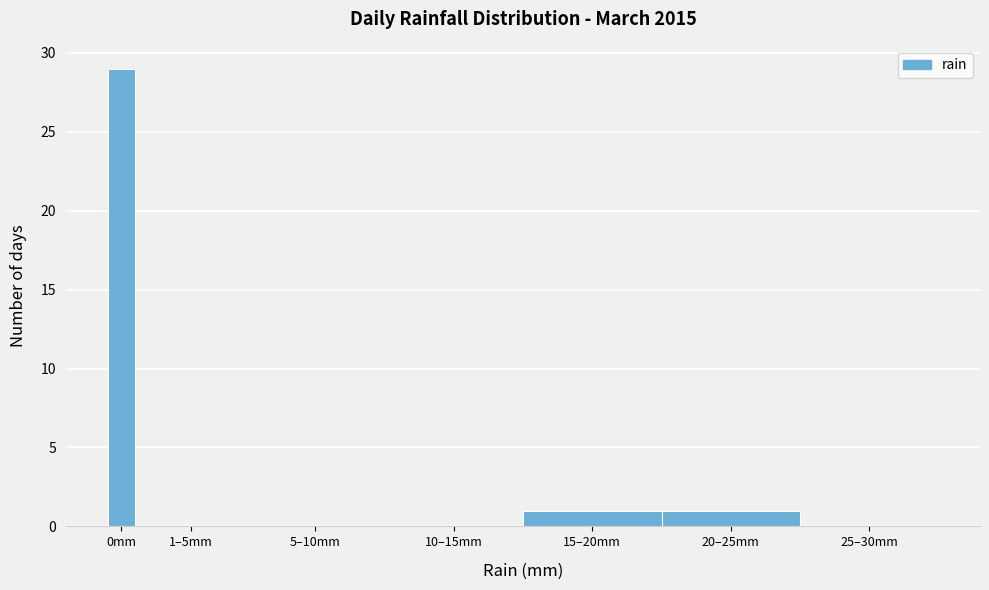

Reading left to right, list all the values displayed in this chart.

0mm=29	1–5mm=0	5–10mm=0	10–15mm=0	15–20mm=1	20–25mm=1	25–30mm=0